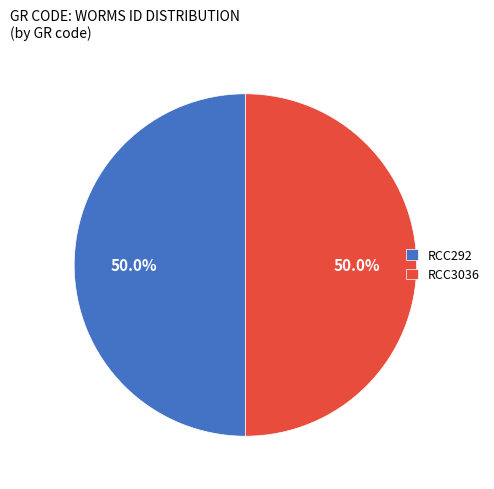

Approximately how many times larger is the value at RCC3036 compared to RCC292?

1.0